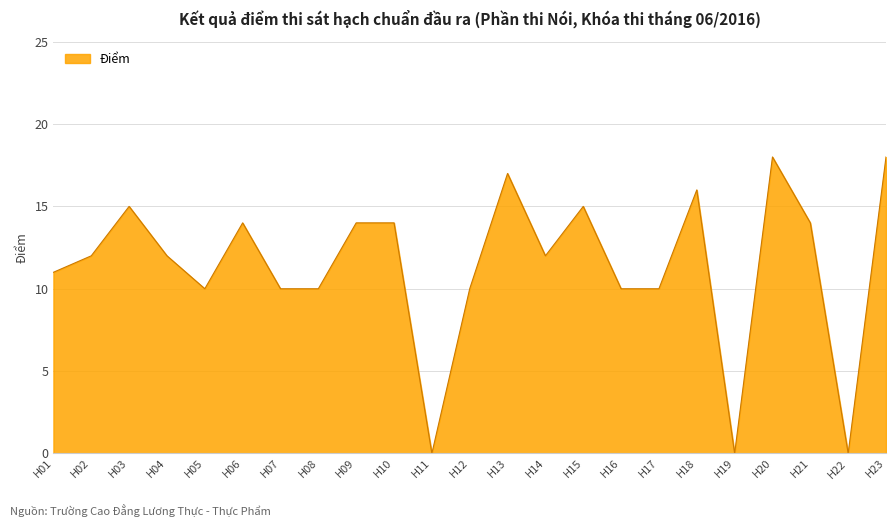

True or false: the data shows 17 at H13.

True